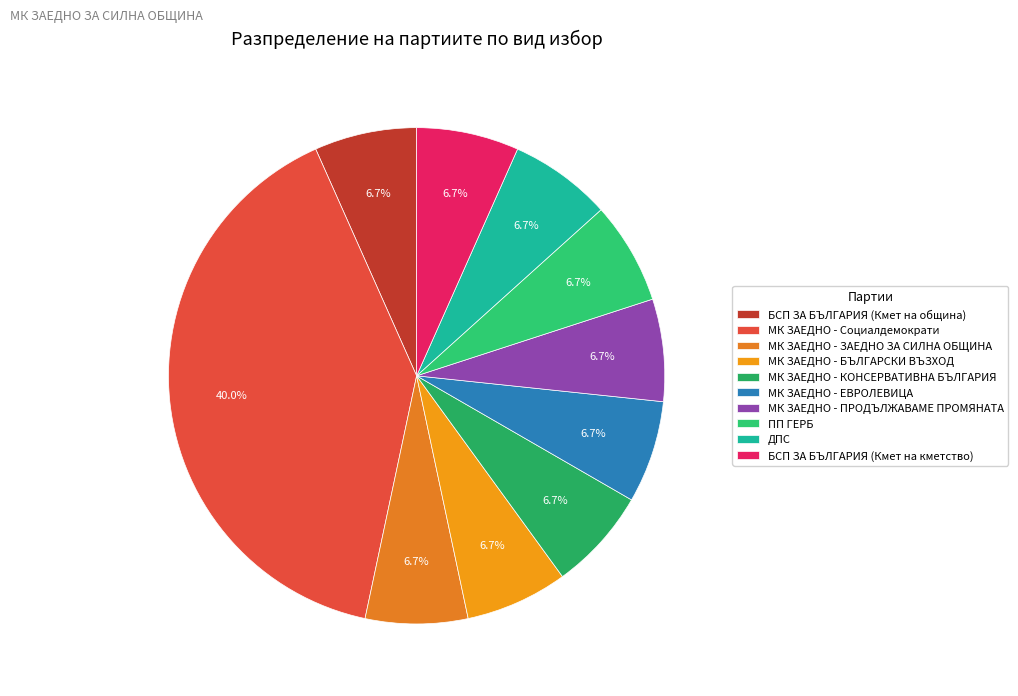

Does МК ЗАЕДНО - КОНСЕРВАТИВНА БЪЛГАРИЯ represent more than half of the total?

No